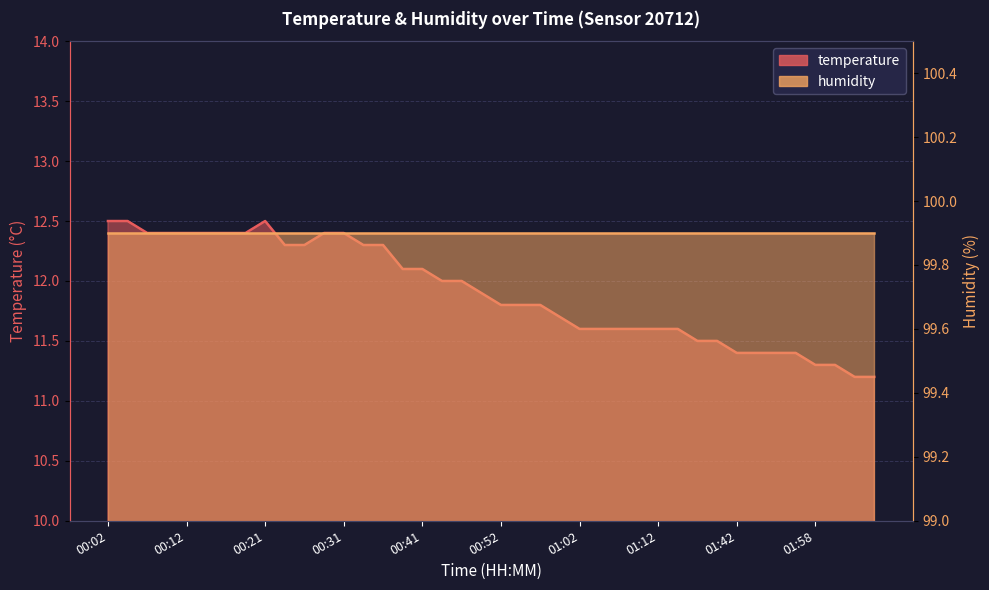

True or false: the data shows 12.5 at 00:04.

True